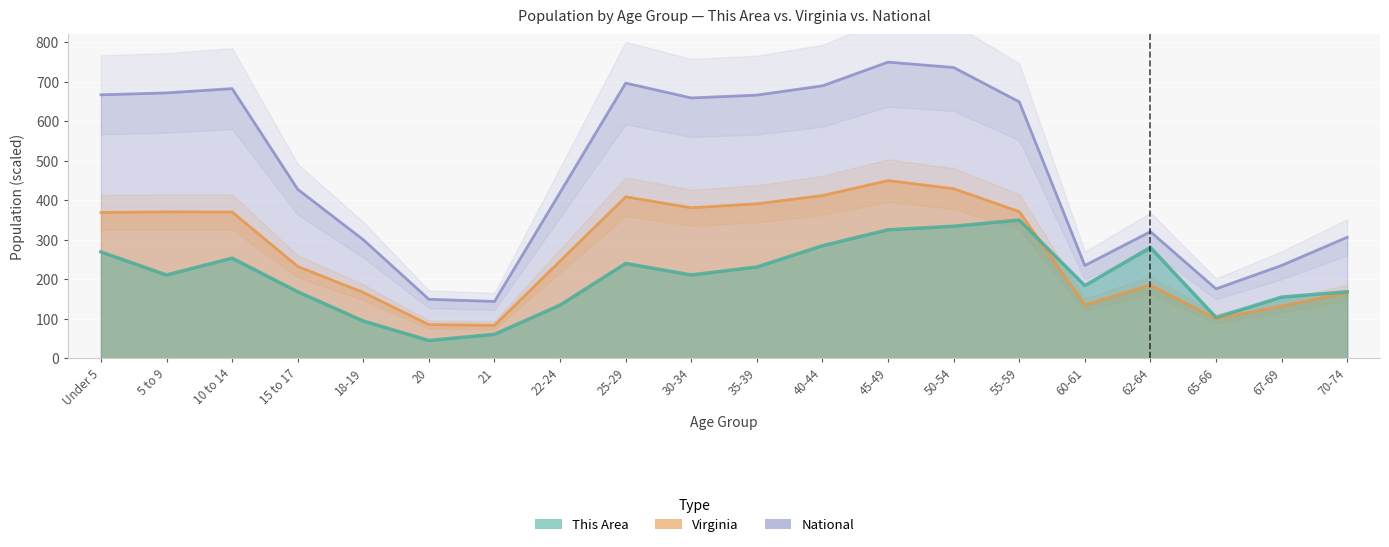

How many lines are shown in the chart?

3